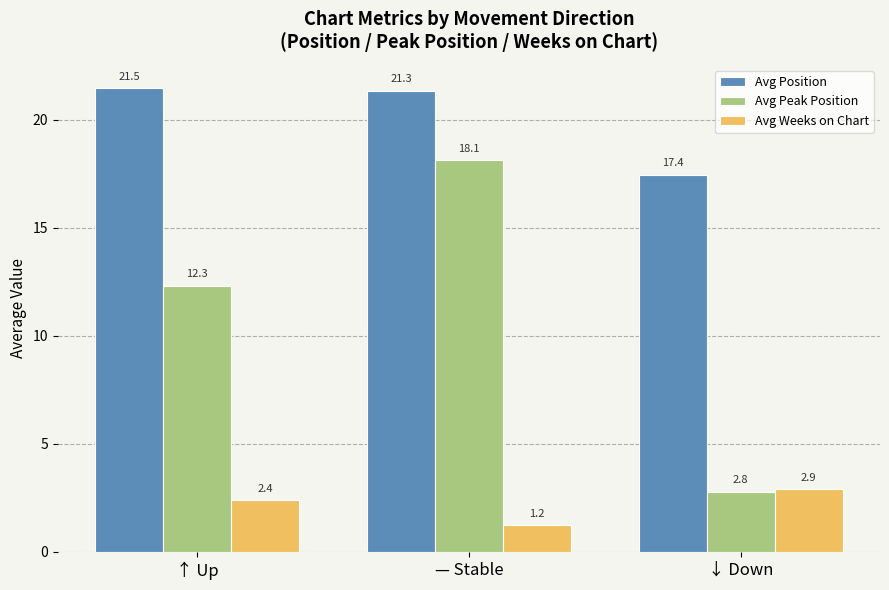

What is the spread (max minus min) of values at — Stable?

20.1